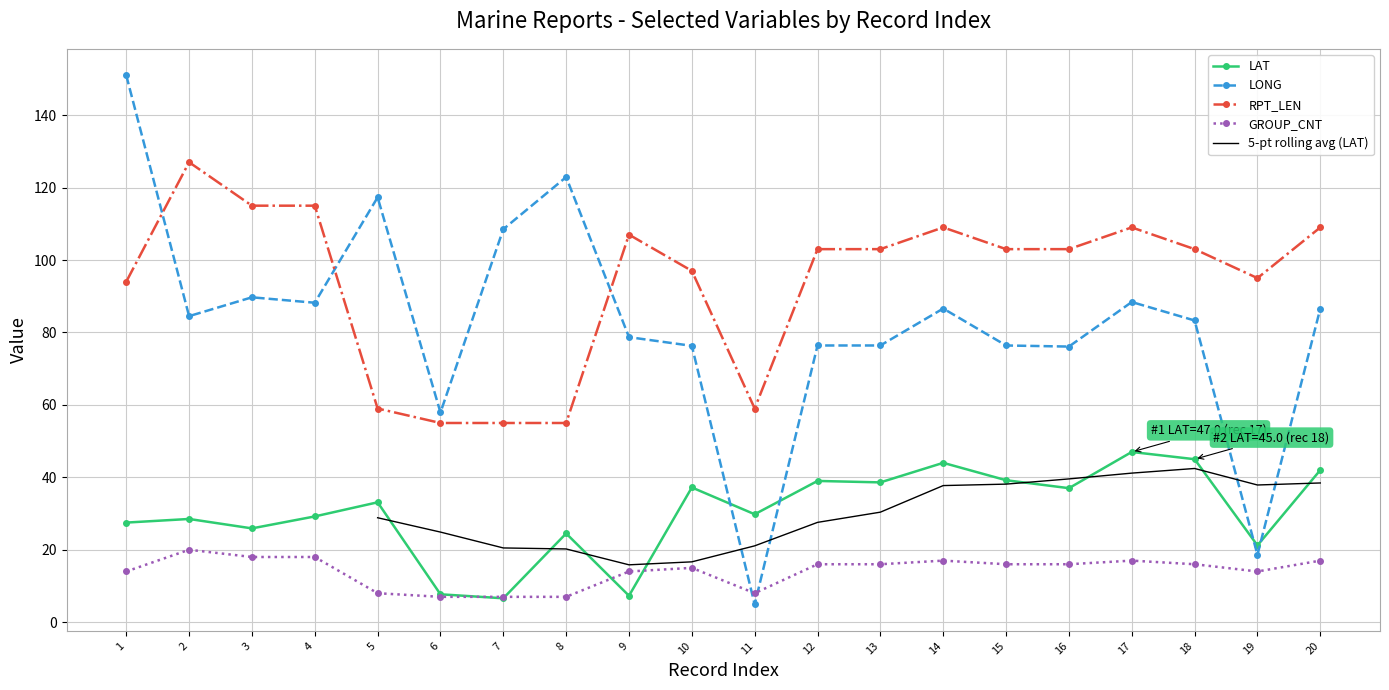

Where does the GROUP_CNT series first go above 16?

2